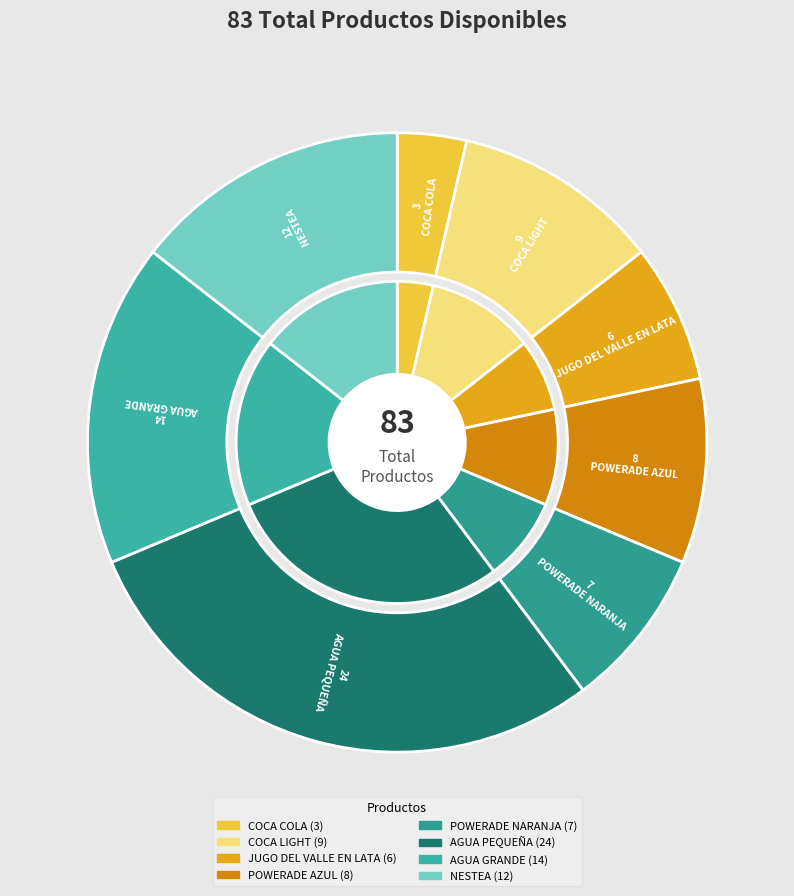

Approximately how many times larger is the value at NESTEA compared to AGUA PEQUEÑA?

0.5